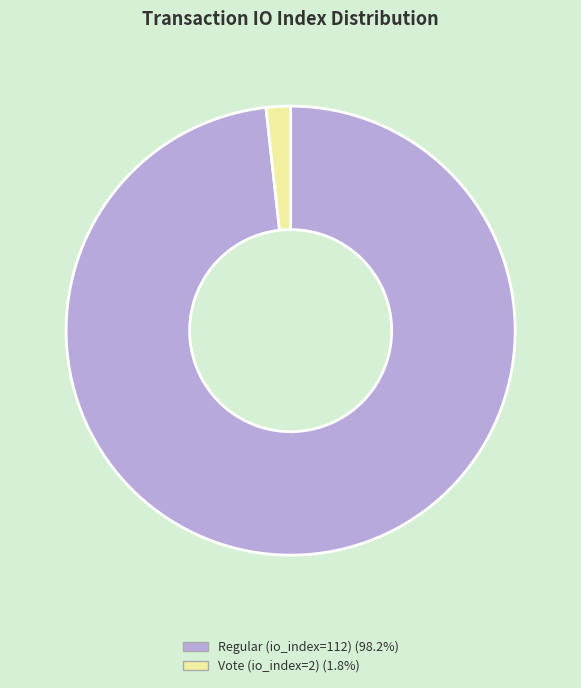

Is there any slice that represents more than half of the pie?

Yes